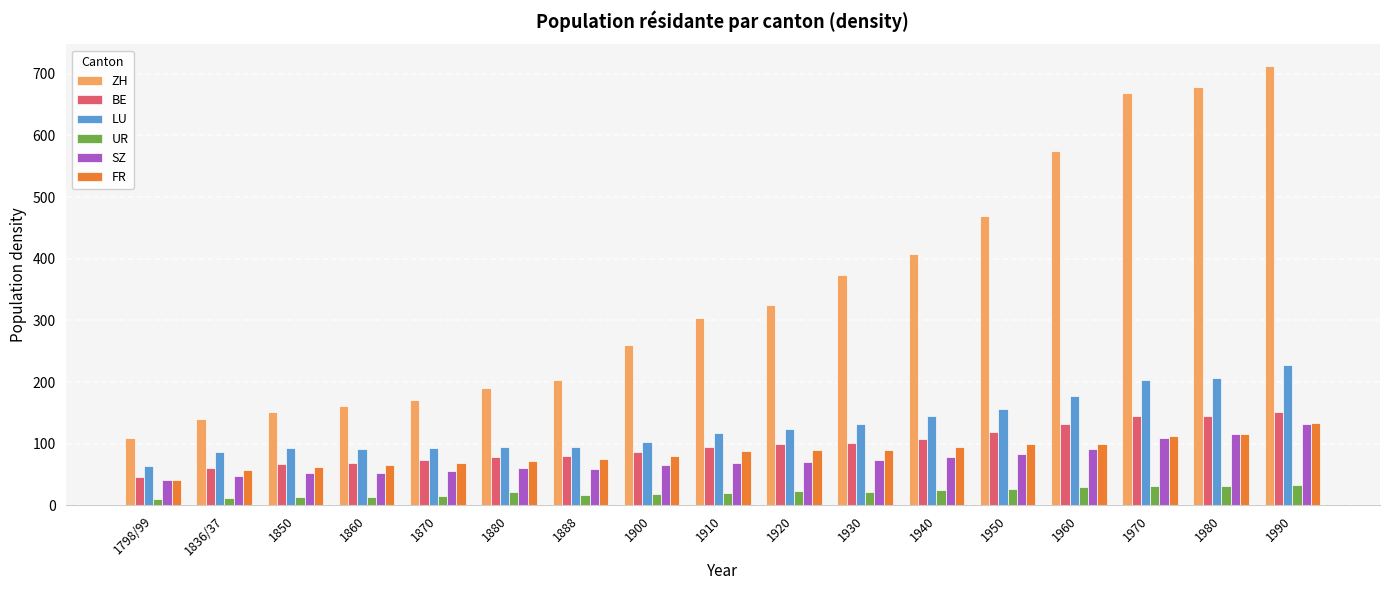

Which series has the largest total across all categories?

ZH